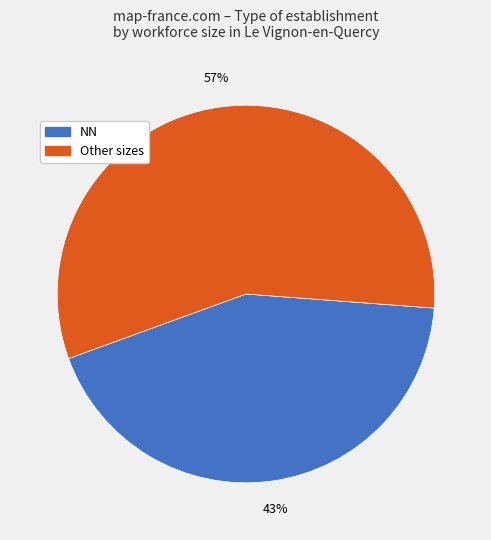

Is there a majority slice in this chart?

Yes